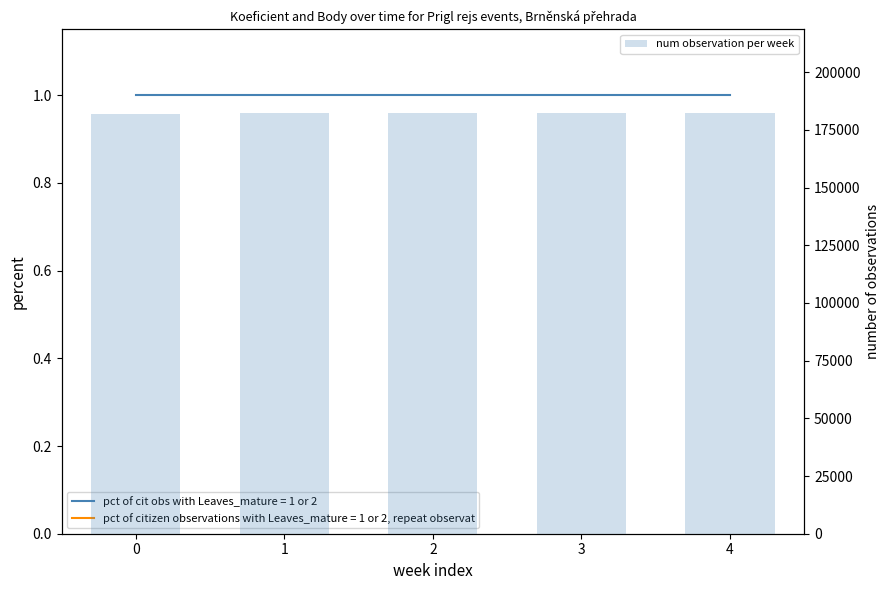

What is the minimum value shown in the chart?

182109